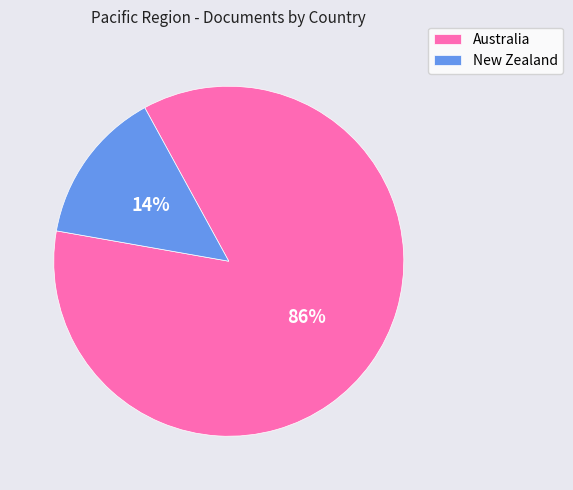

To the nearest percent, what is the combined percentage of Australia and New Zealand?

100%